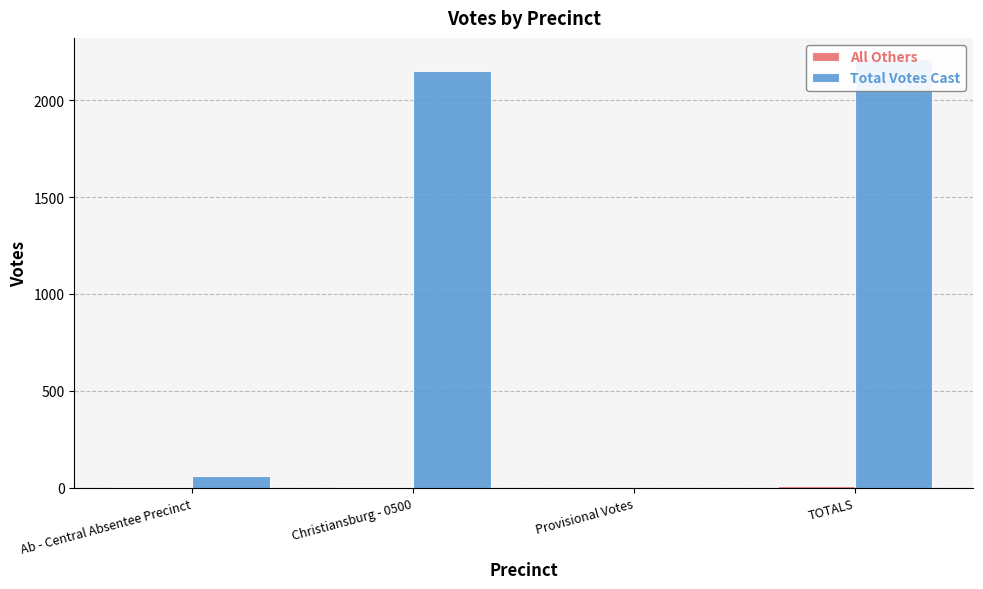

What is the difference between the maximum and minimum values in the All Others series?

8